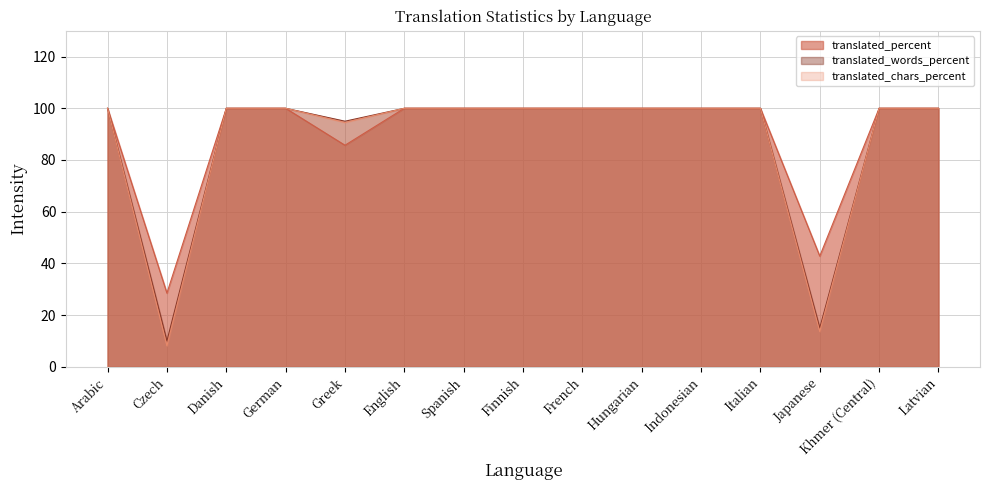

What is the label of the 15th point from the left?

Latvian